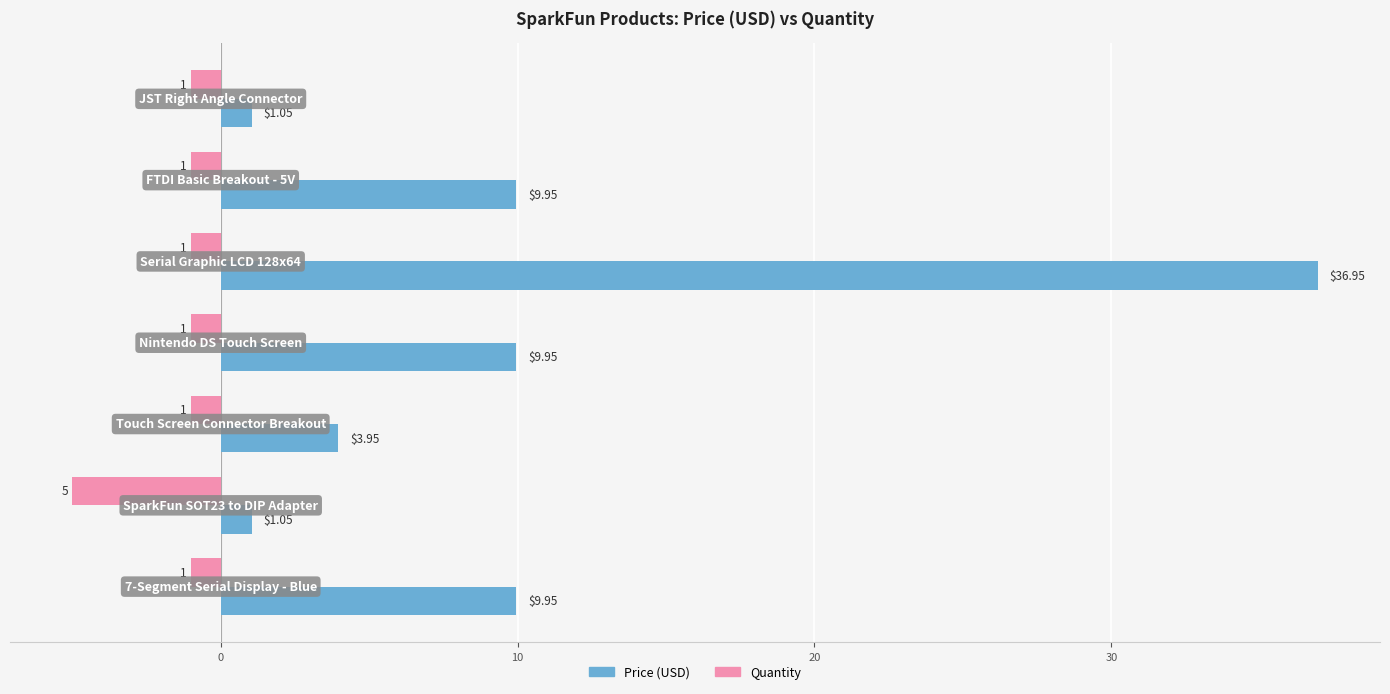

What is the average value of the Quantity series?

-1.6